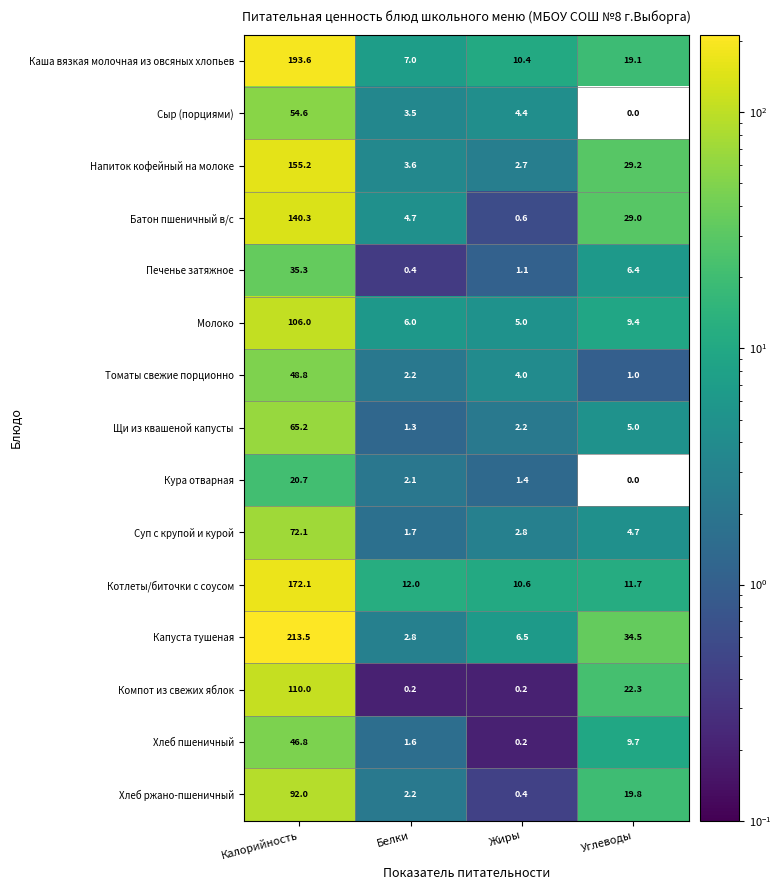

What is the average value of the Хлеб пшеничный series?

14.6